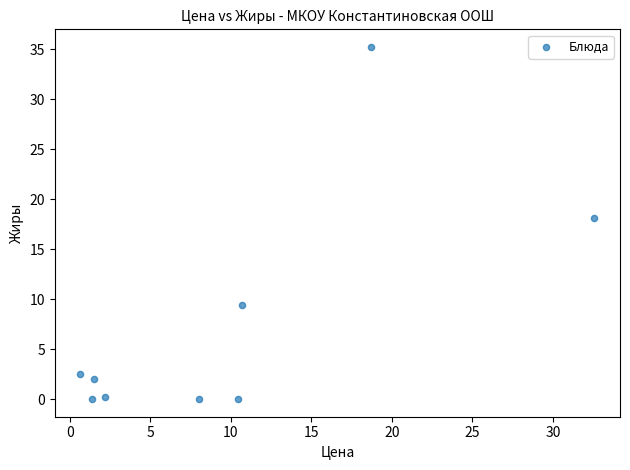

What is the average X value?

9.6